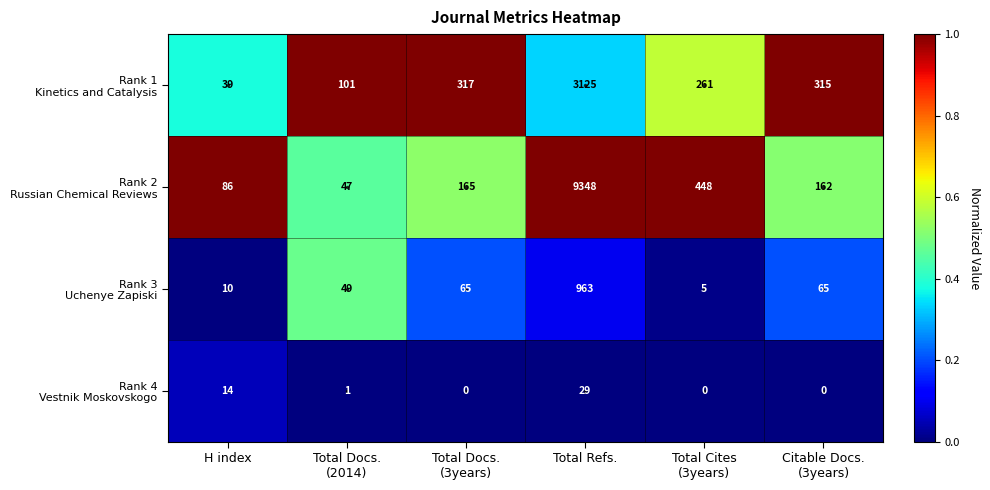

Which label corresponds to the largest value in the chart?

Total Refs.